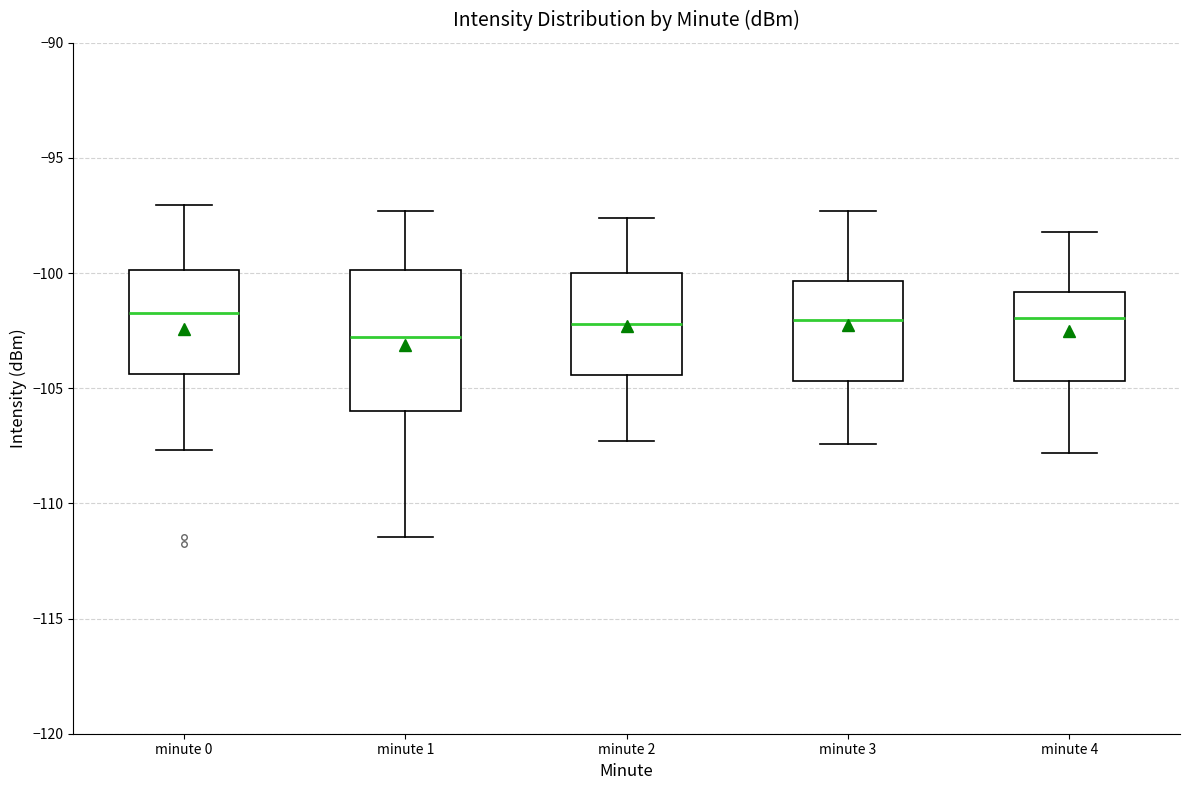

Reading left to right, read every box against the y-axis: the position of its median line, the range the box covers, and the ends of its whiskers. The values are not printed on the chart, so give them approximately, as read against the axis.

minute 0: median -101.5, box -104.5 to -100.0, whiskers -107.5 to -97.0
minute 1: median -103.0, box -106.0 to -100.0, whiskers -111.5 to -97.5
minute 2: median -102.0, box -104.5 to -100.0, whiskers -107.5 to -97.5
minute 3: median -102.0, box -104.5 to -100.5, whiskers -107.5 to -97.5
minute 4: median -102.0, box -104.5 to -101.0, whiskers -108.0 to -98.0